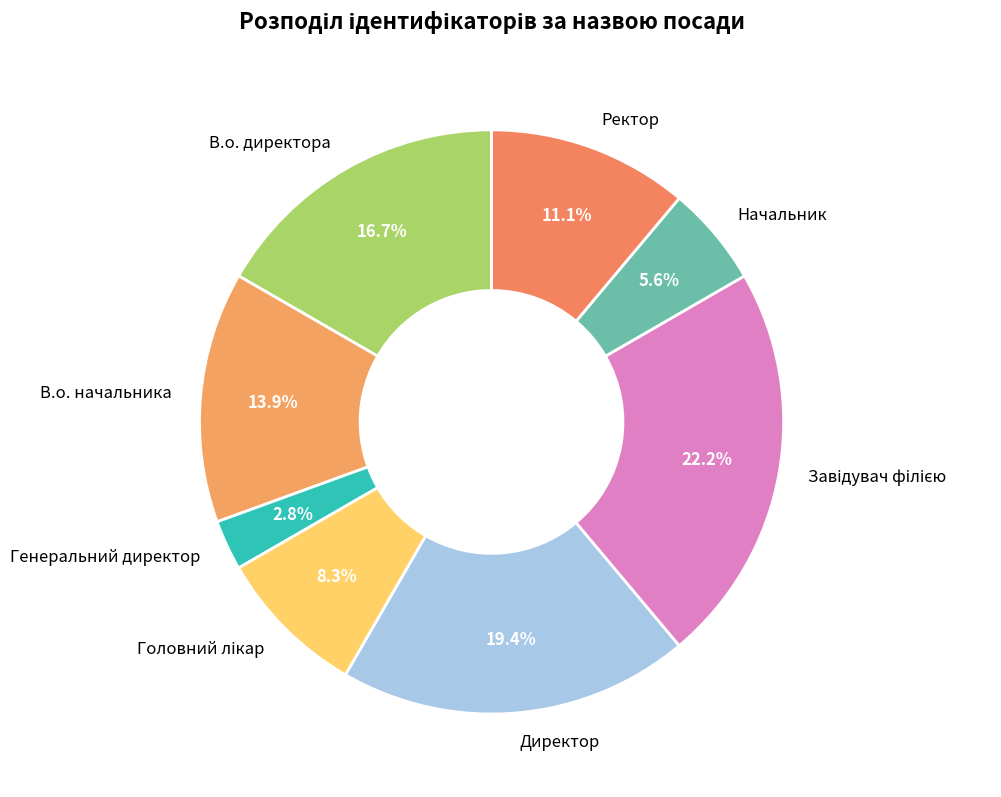

How many slices are in this pie chart?

8